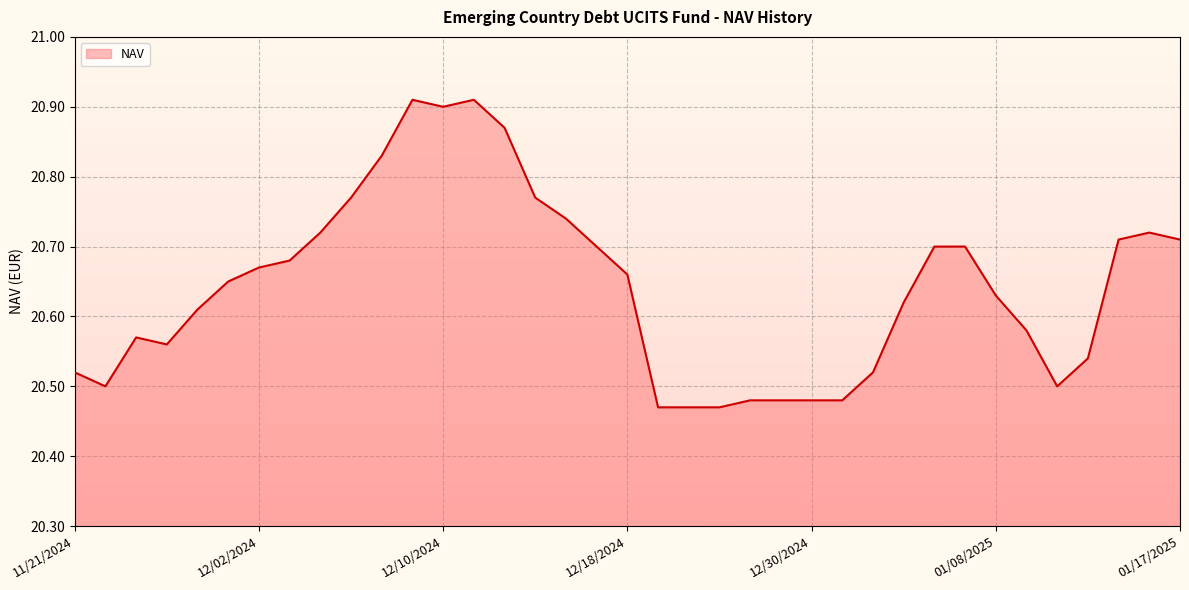

What is the difference between the maximum and minimum values?

0.4